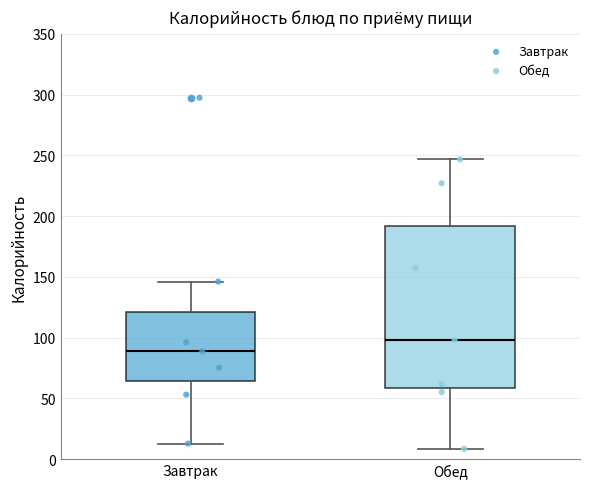

Where is the lower edge of the box for Завтрак on the y-axis? The values are not printed on the chart, so give them approximately, as read against the axis.

65